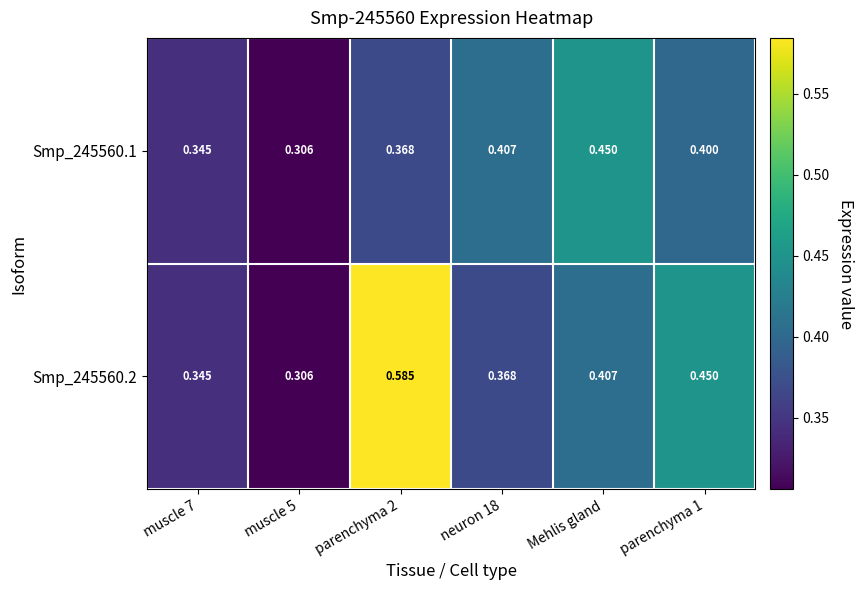

What is the total value across all series at parenchyma 2?

1.0